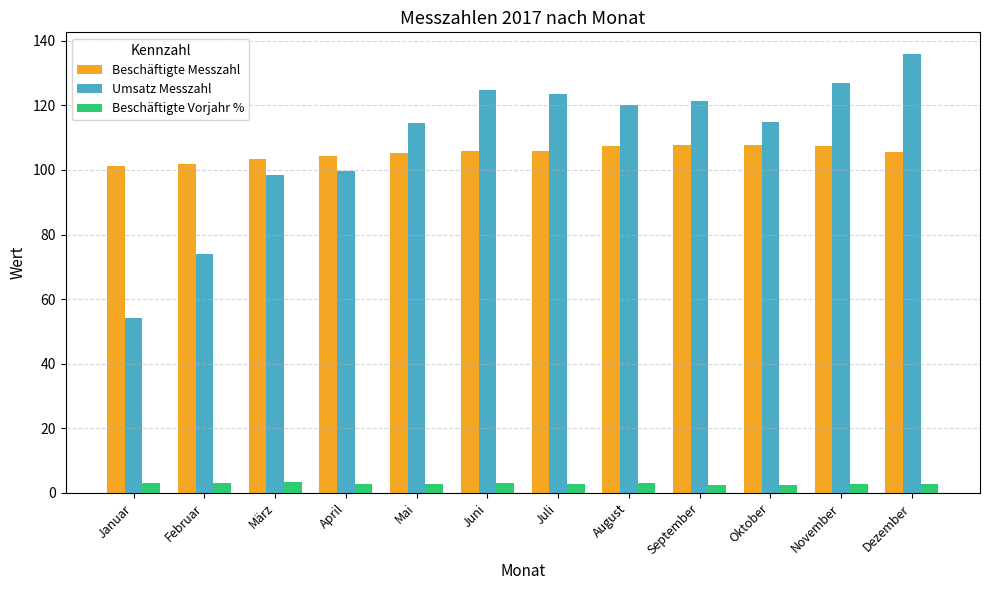

At September, list the series in order from smallest to largest.

Beschäftigte Vorjahr %, Beschäftigte Messzahl, Umsatz Messzahl